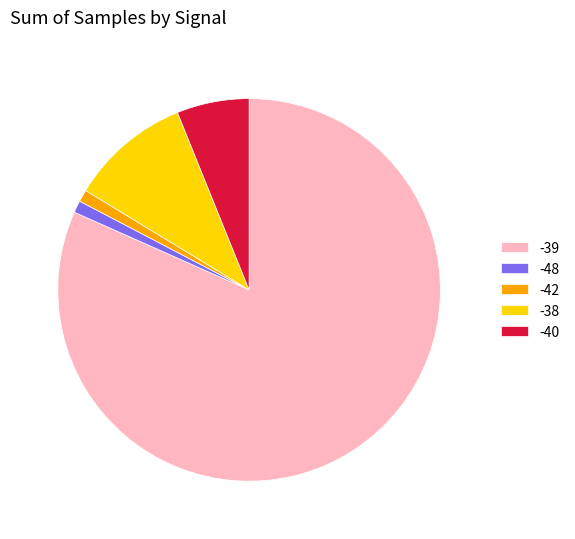

Between -48 and -39, which is larger?

-39